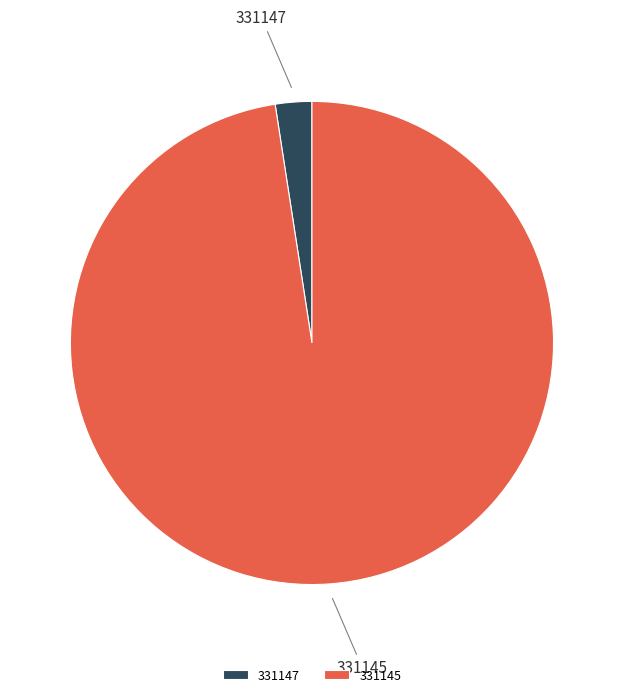

The 331145 slice represents 92% of the pie. True or false?

False